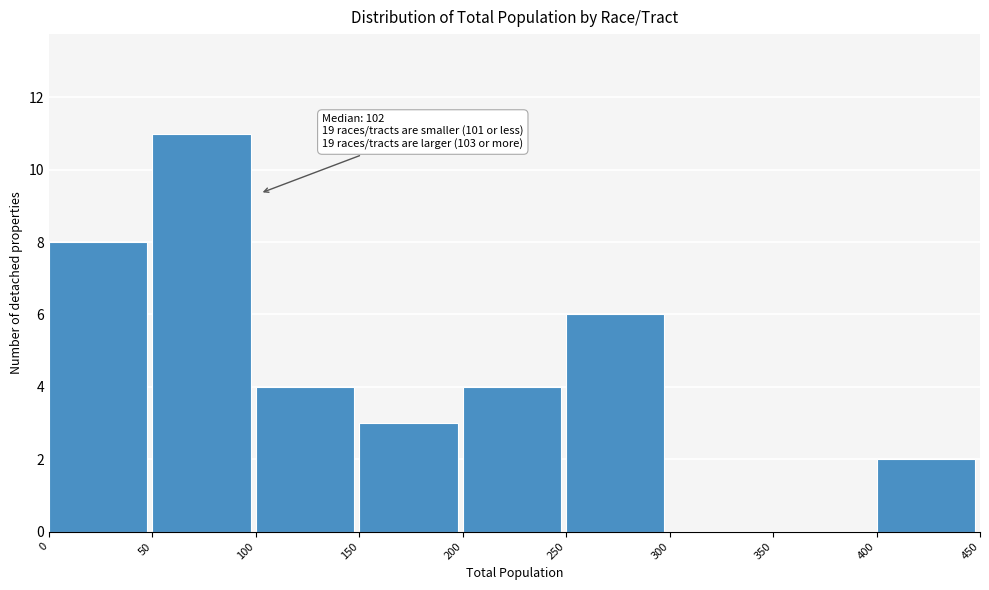

Which range on the x-axis has the tallest bar?

50 to 100